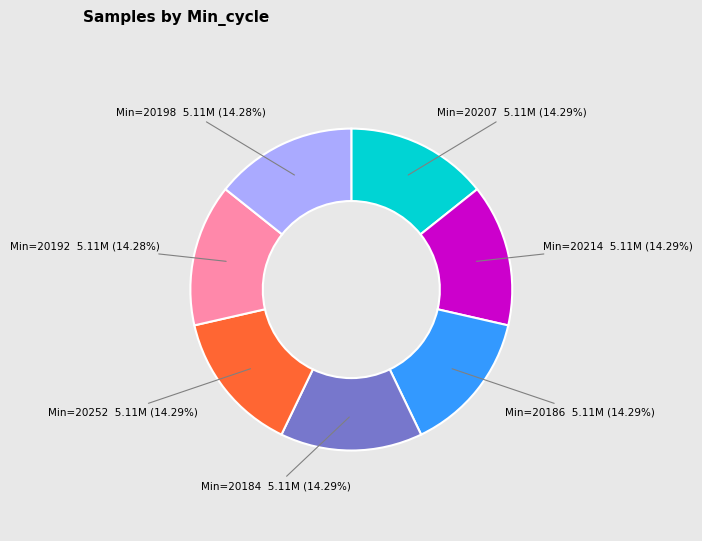

Is there any slice that represents more than half of the pie?

No